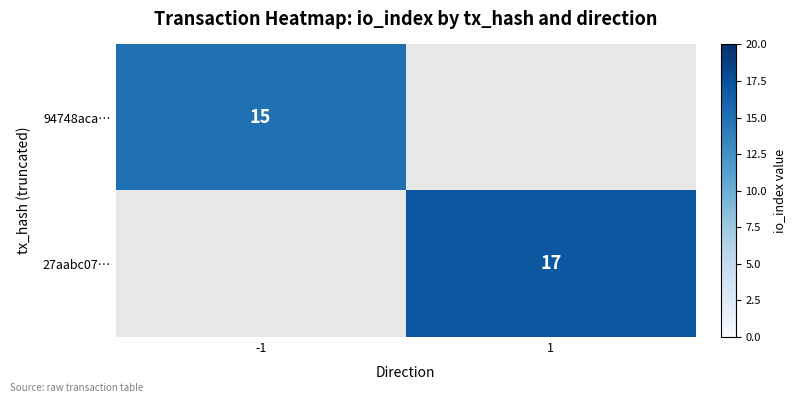

What is the smallest value displayed?

15.0